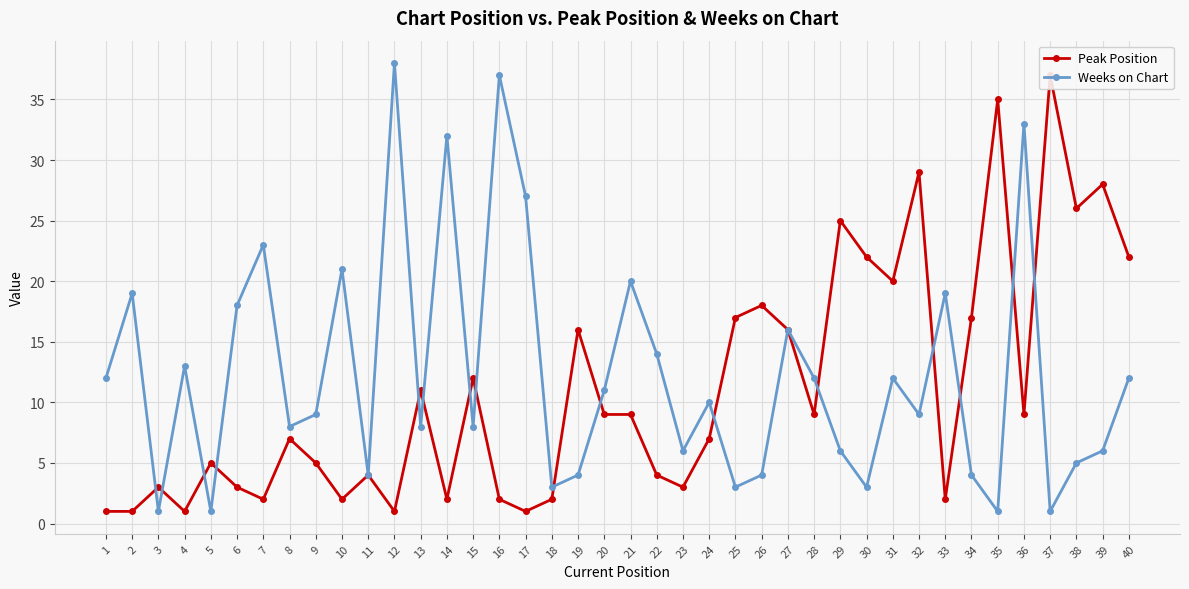

What is the difference between the maximum and second lowest values in the Weeks on Chart series?

37